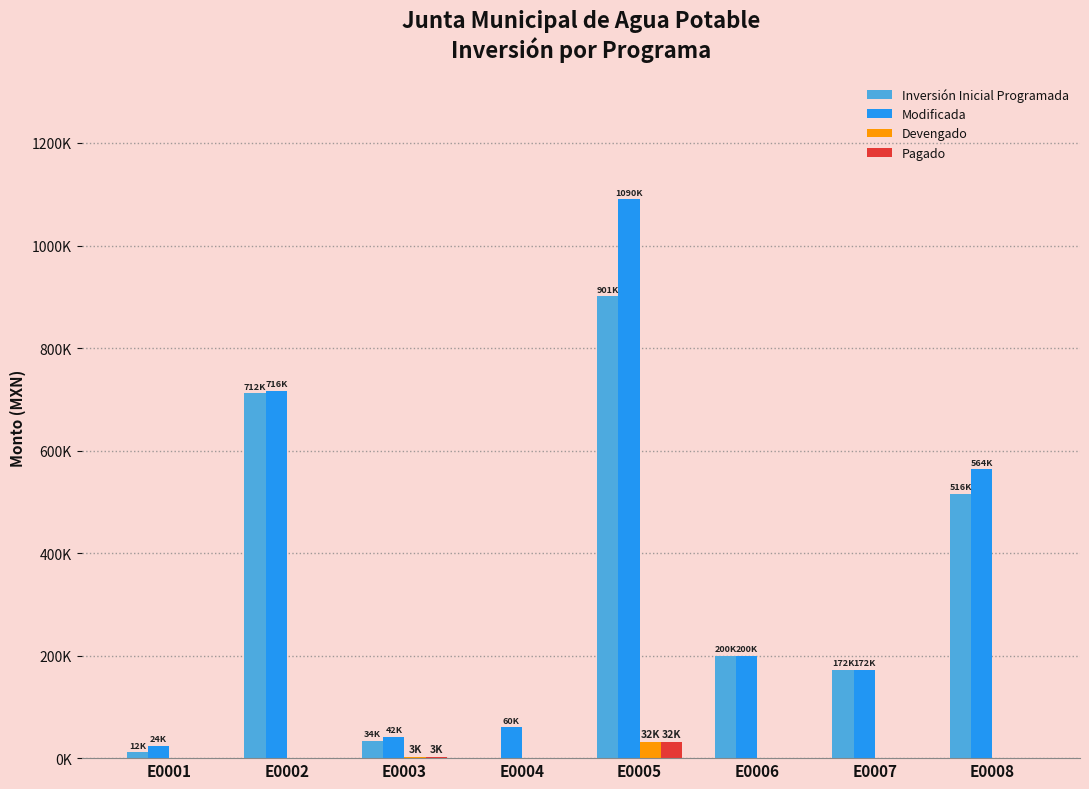

What are all the series names shown in the legend?

Inversión Inicial Programada, Modificada, Devengado, Pagado